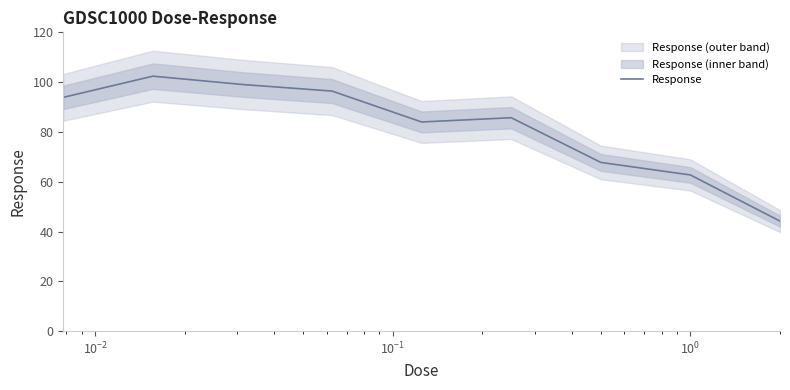

What is the sum of all values?

736.1